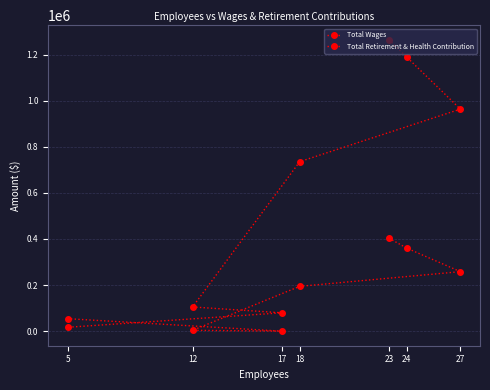

Is this an area chart (filled region under the line)?

No